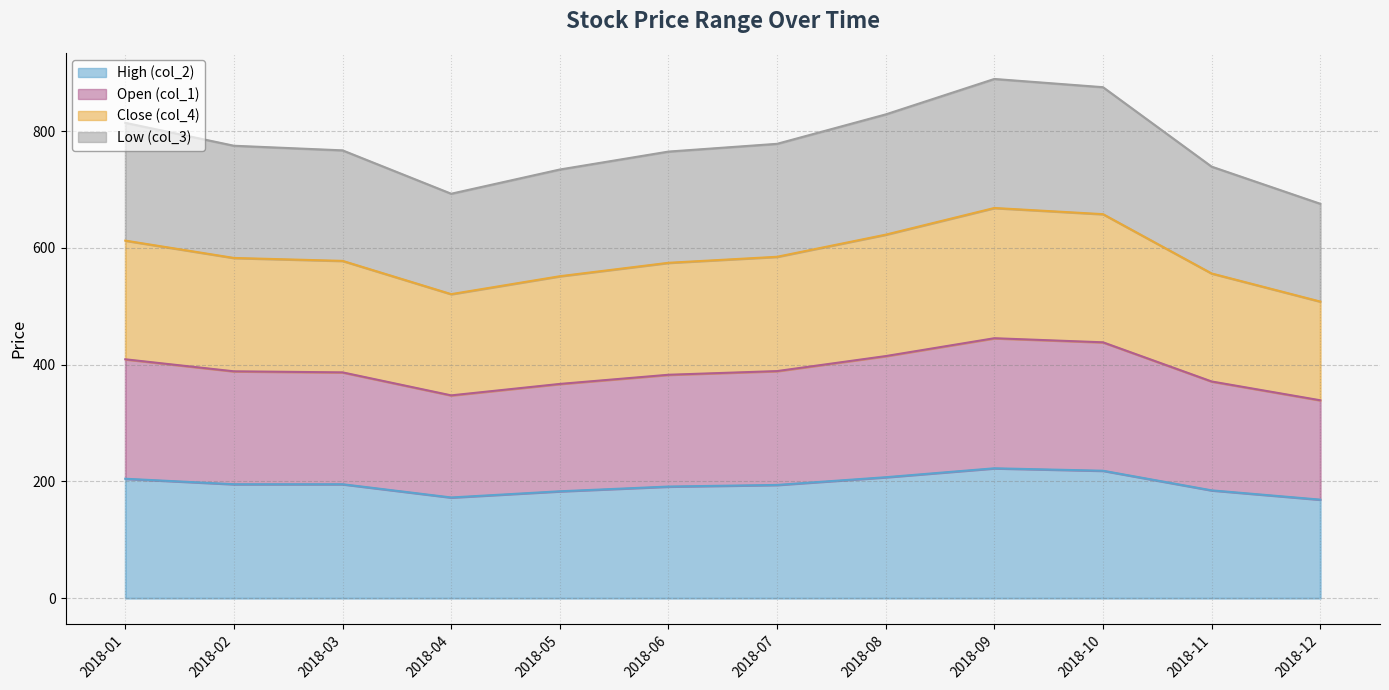

Which series has the largest total across all categories?

Open (col_1)